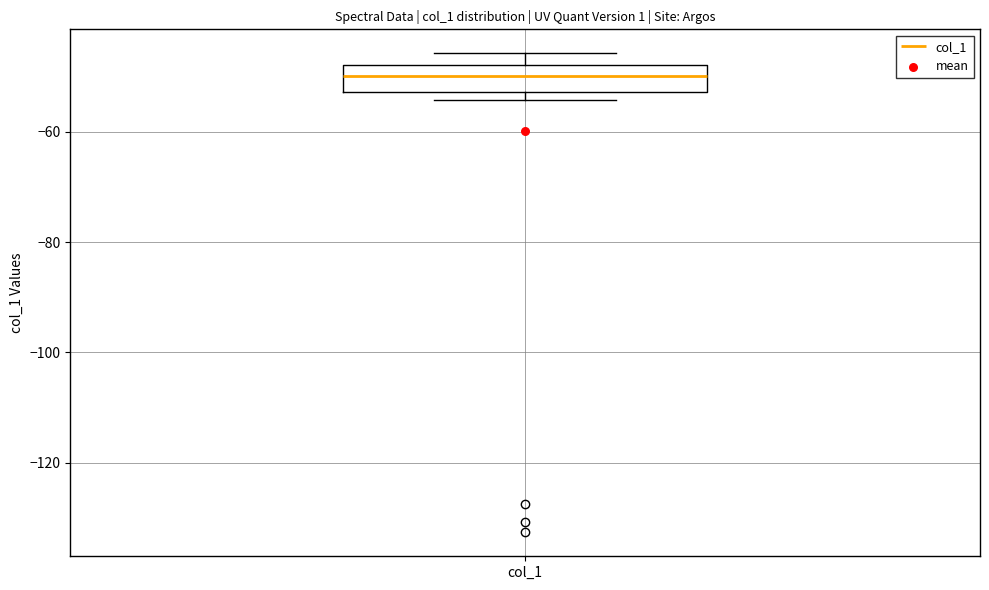

Transcribe this box plot: give where the median line is, the range the box spans, and where the two whiskers end, as read against the y-axis. The values are not printed on the chart, so give them approximately, as read against the axis.

median -50, box -52 to -48, whiskers -54 to -46